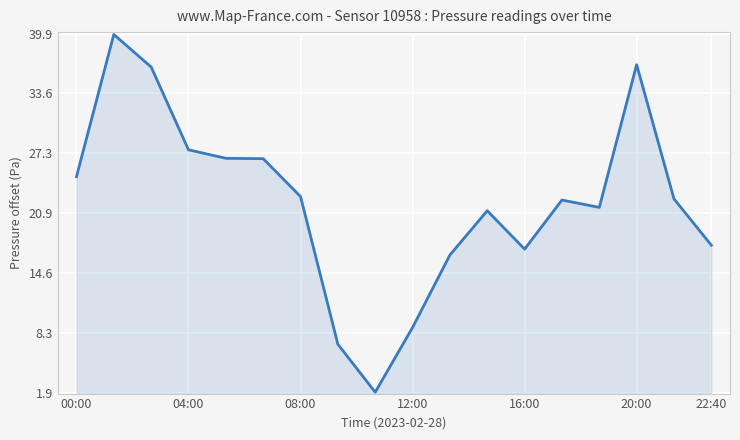

What is the maximum value shown in the chart?

39.8